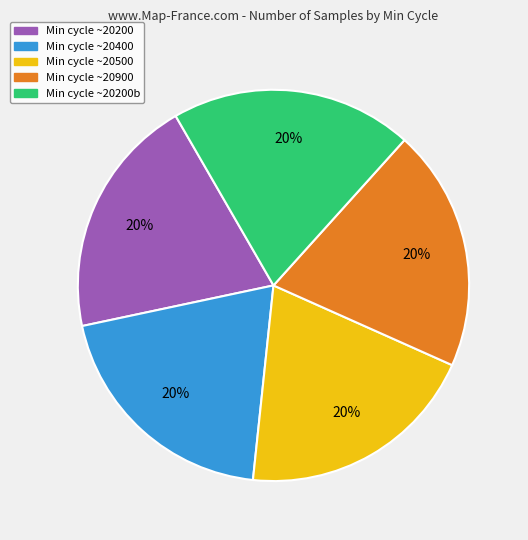

Approximately how many times larger is the value at Min cycle ~20400 compared to Min cycle ~20200?

1.0